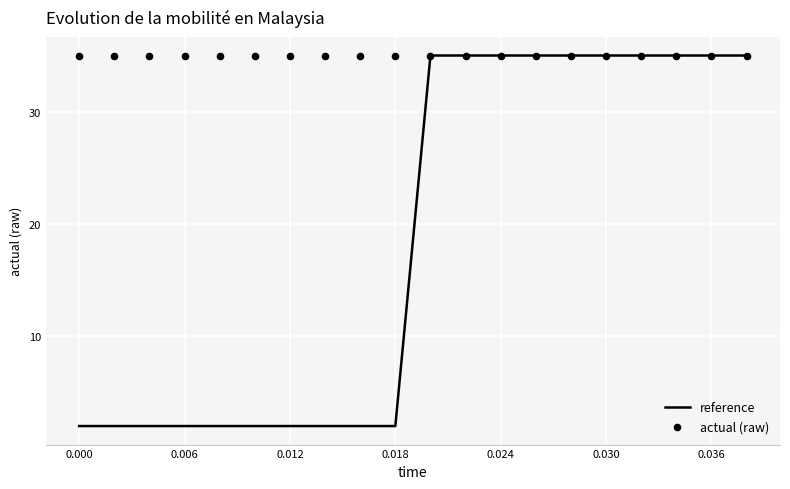

Which series has the largest total across all categories?

actual (raw)